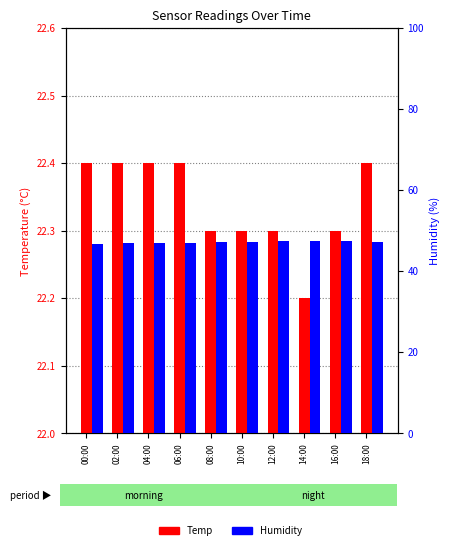

The value of Humidity at 00:00 is 46.8. True or false?

True